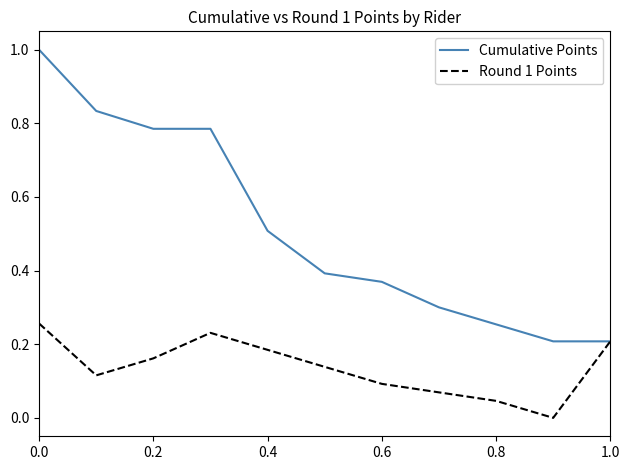

Which series has the largest range (max minus min)?

Cumulative Points